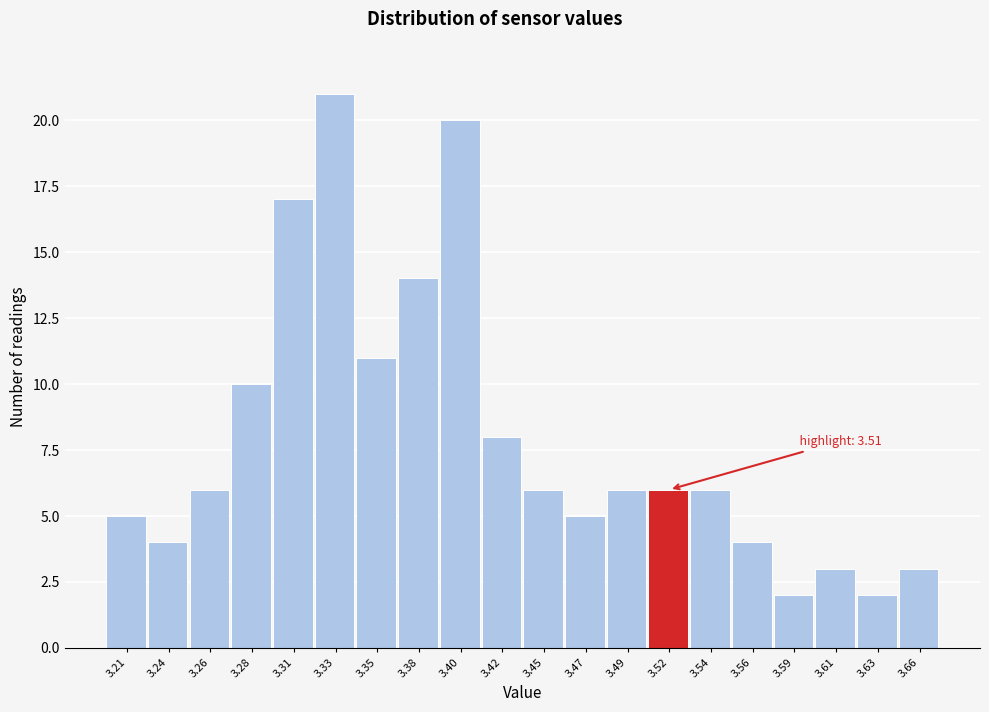

Which range on the x-axis has the tallest bar?

3.320 to 3.340